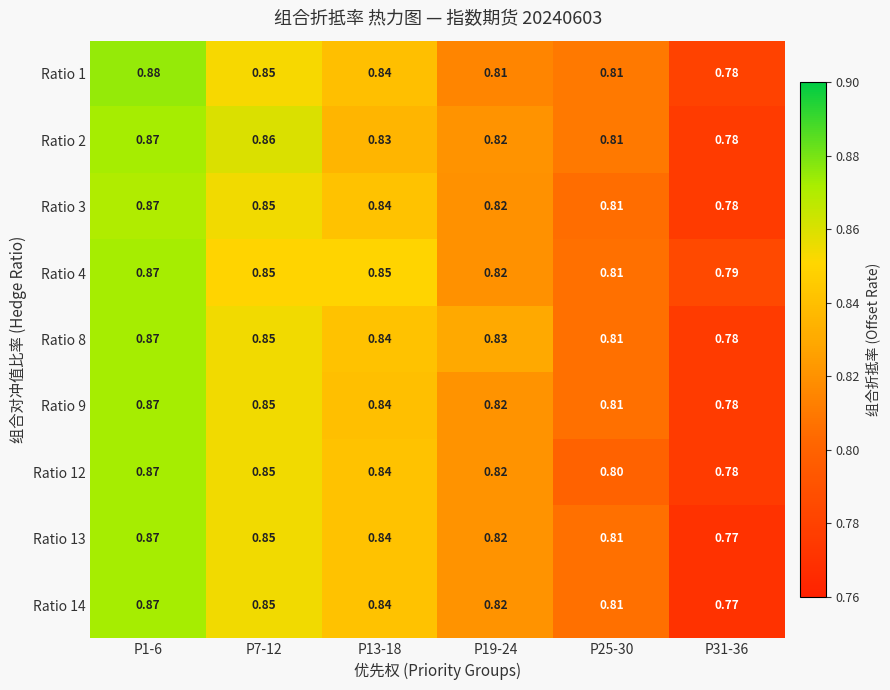

Is the value of Ratio 8 at P7-12 greater than the value of Ratio 2 at P13-18?

Yes